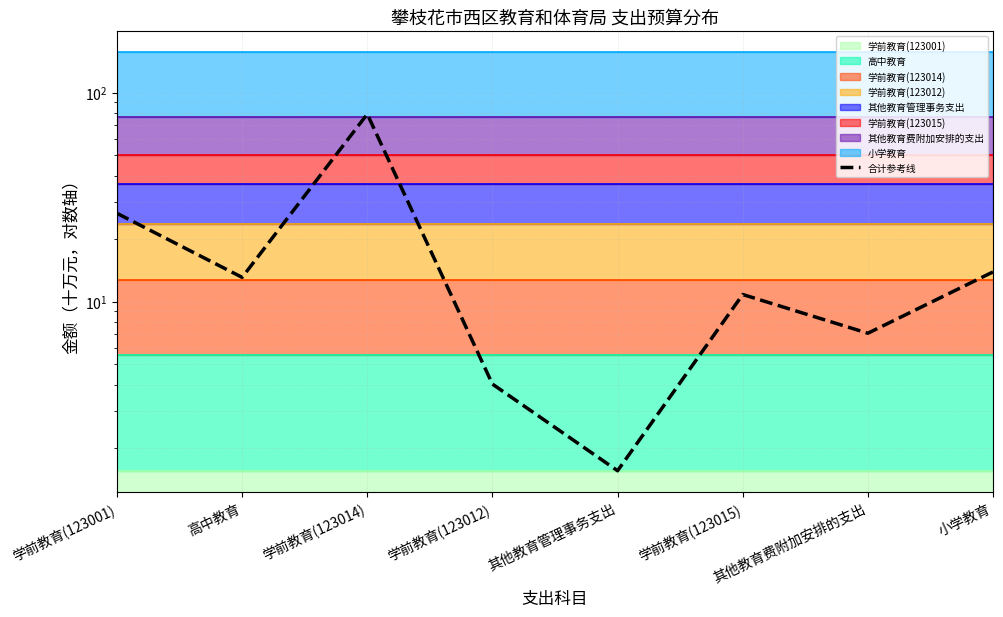

Does the chart have visible grid lines?

Yes